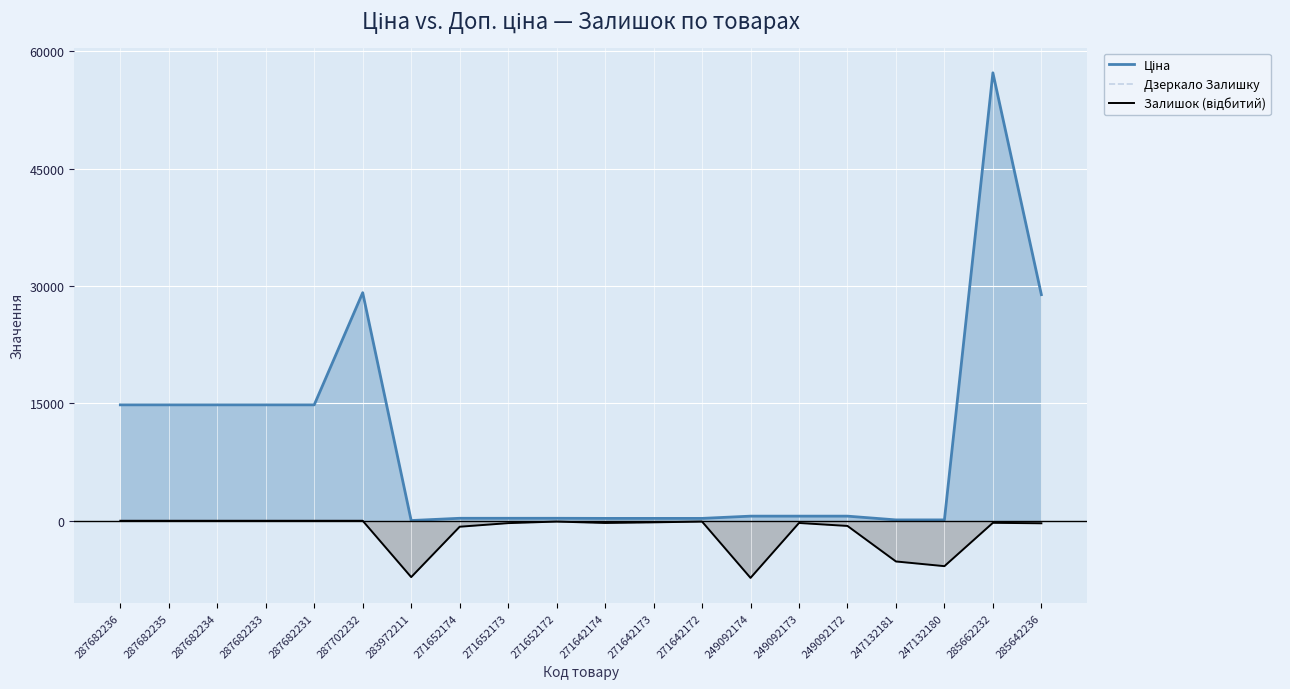

How many data points in Залишок (відбитий) are less than -260?

10